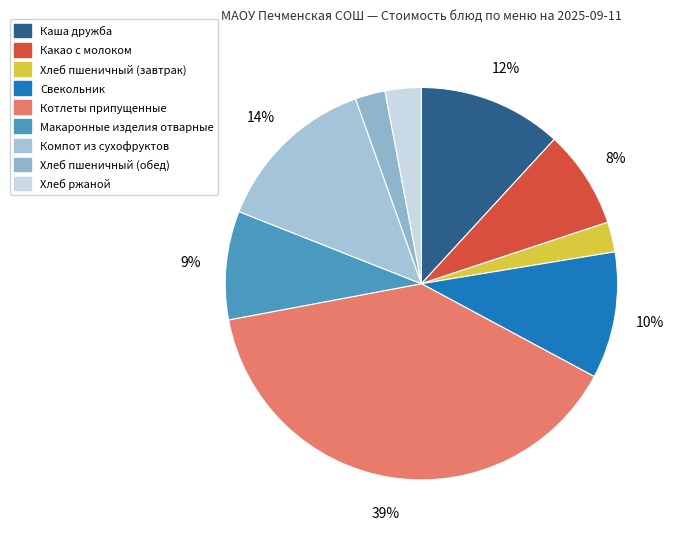

How many segments does this pie chart have?

9